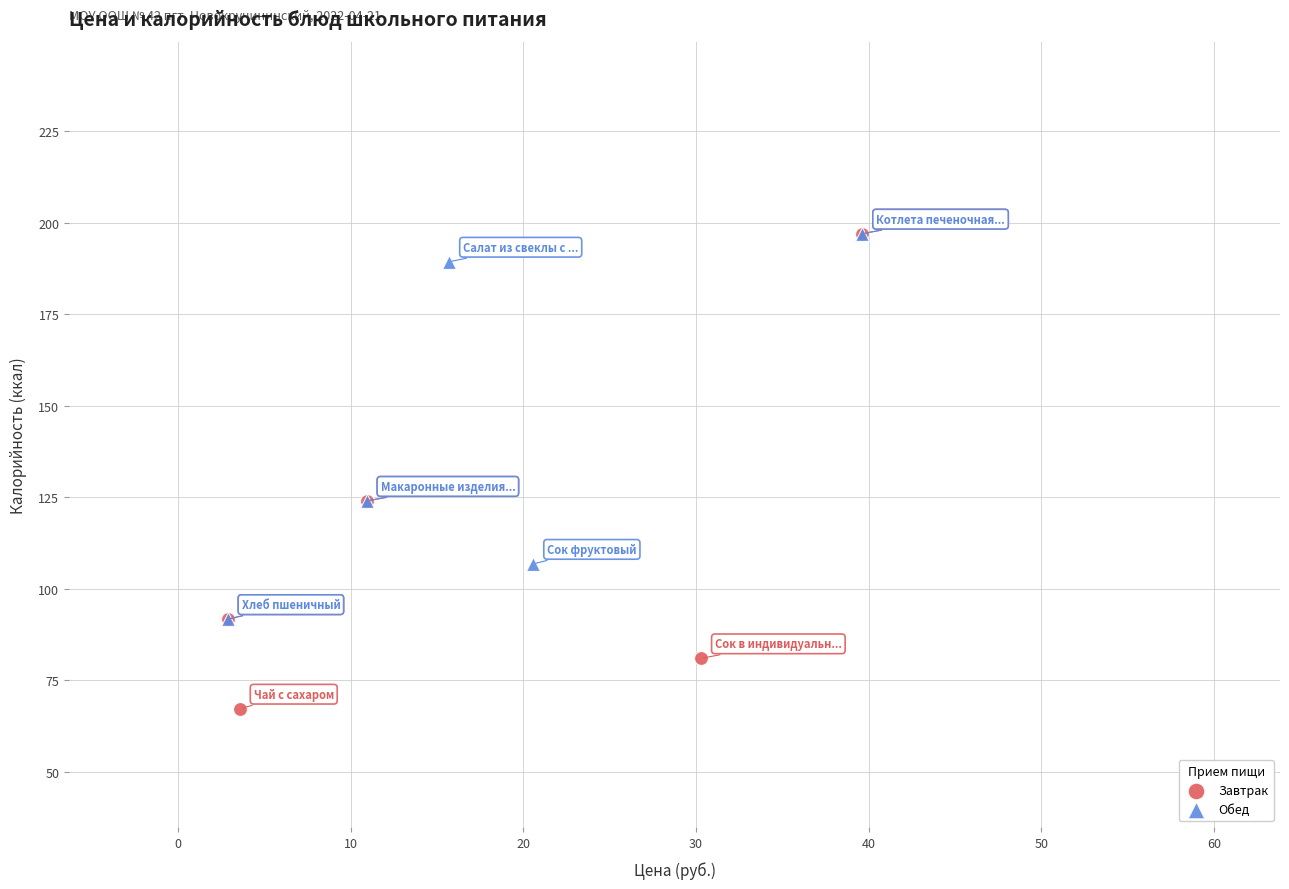

What are all the series names shown in the legend?

Завтрак, Обед